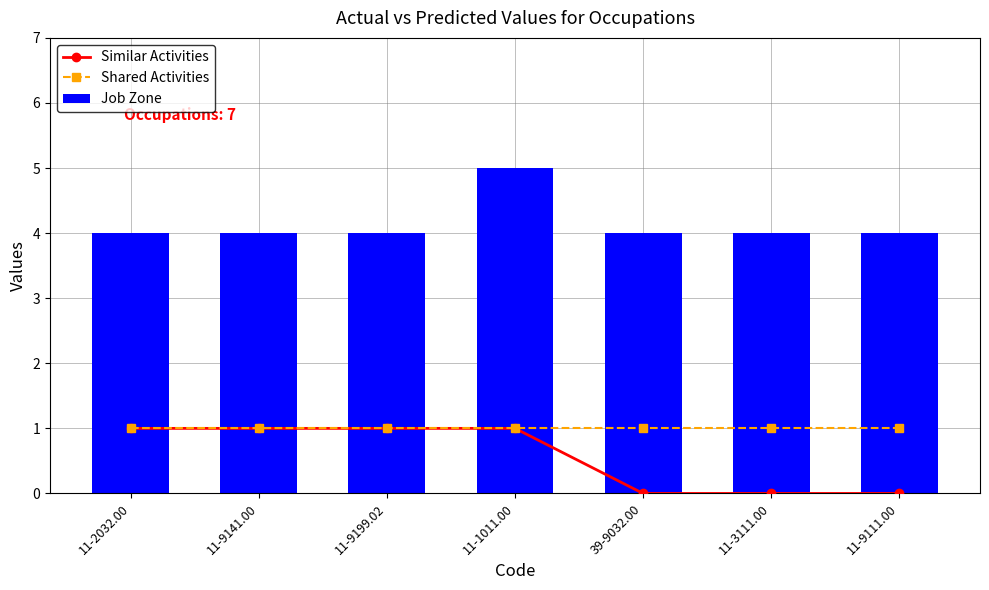

What is the sum of all Job Zone values?

29